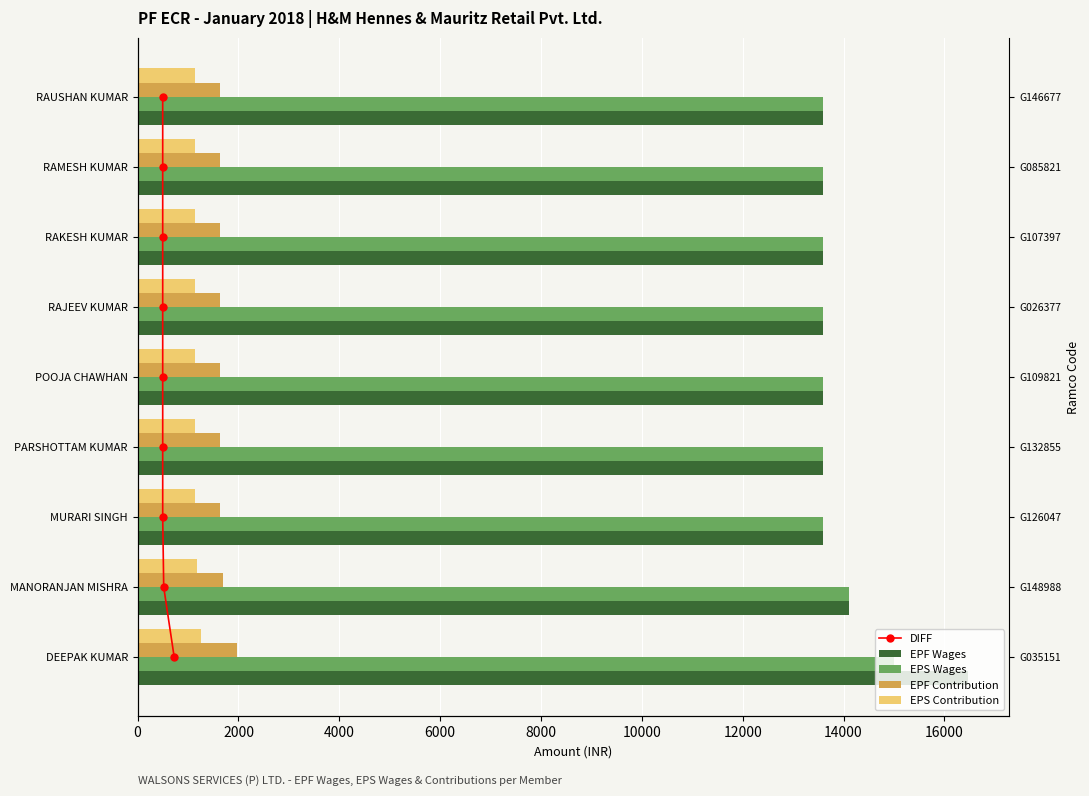

What is the difference between the highest and lowest values at 16000?

13576